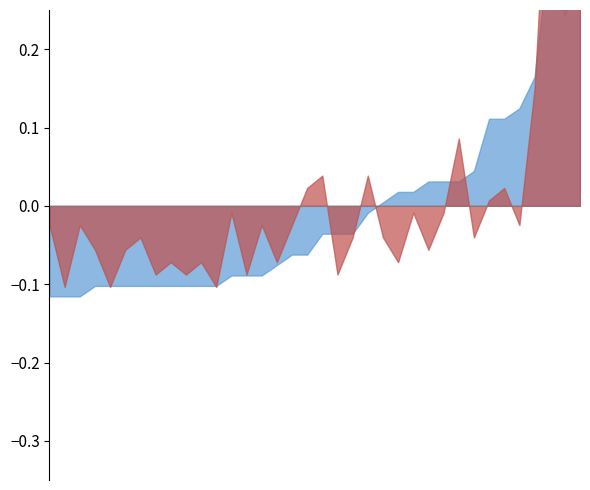

Count the number of categories in the chart.

36